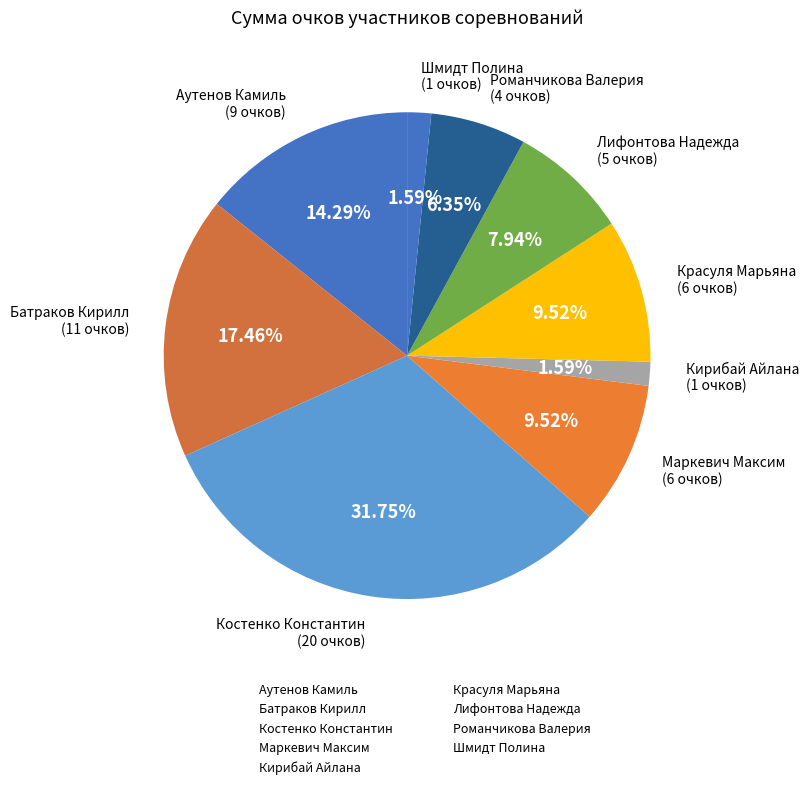

Which category has the biggest portion of the pie?

Костенко Константин